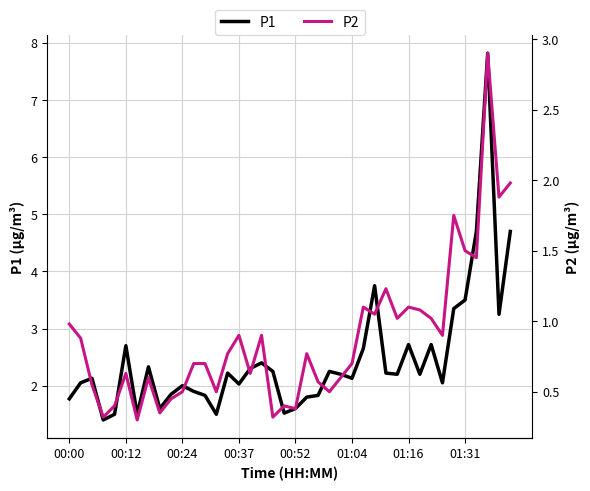

How many values in the P1 series exceed 2?

26